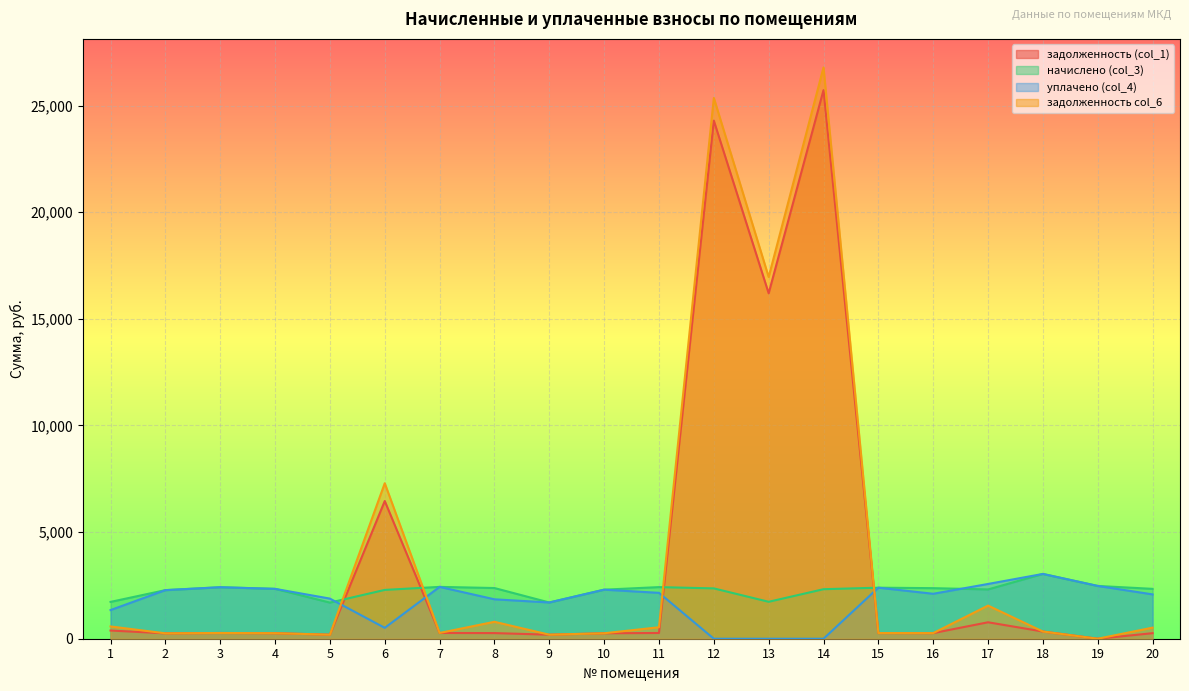

Between 17 and 6, which is larger?

6